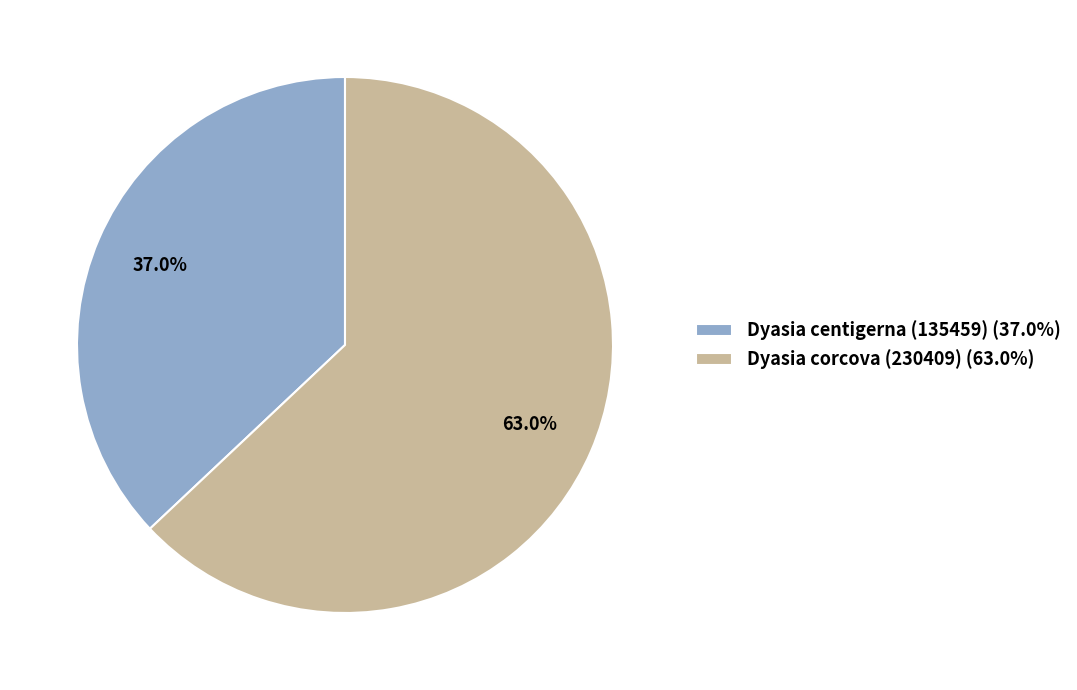

Do Dyasia corcova (230409) and Dyasia centigerna (135459) together represent more than half of the pie?

Yes